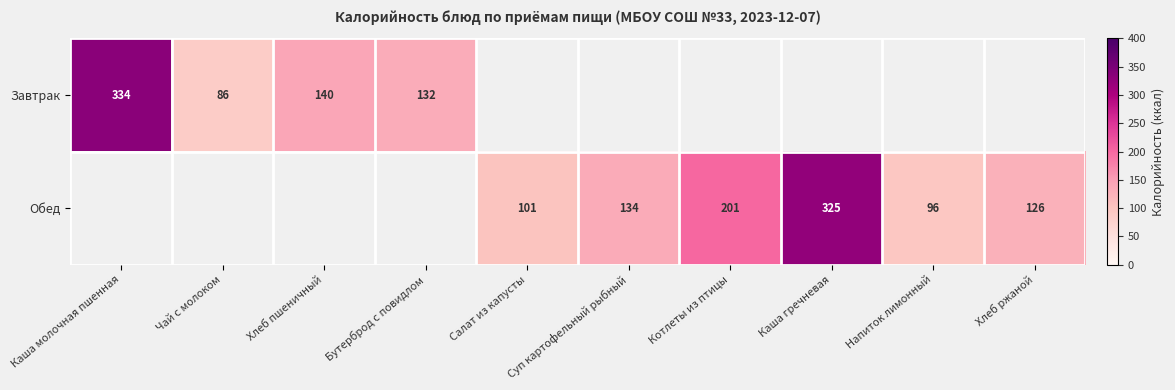

True or false: Обед has a value of 134 at Суп картофельный рыбный.

True